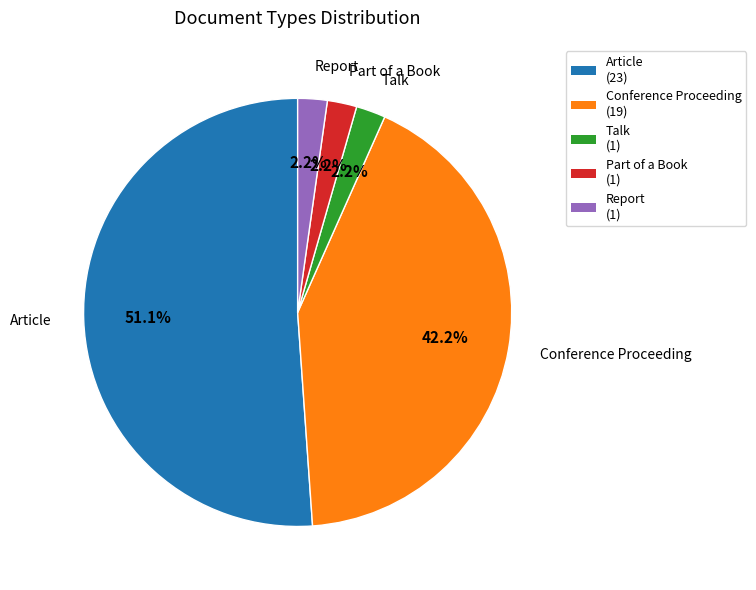

To the nearest percent, what is the combined percentage of Conference Proceeding and Article?

93%